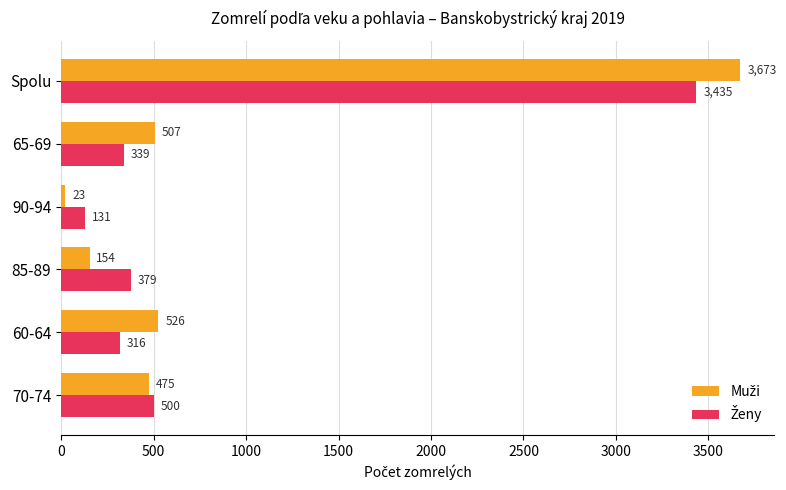

What is the spread (max minus min) of values at 90-94?

108